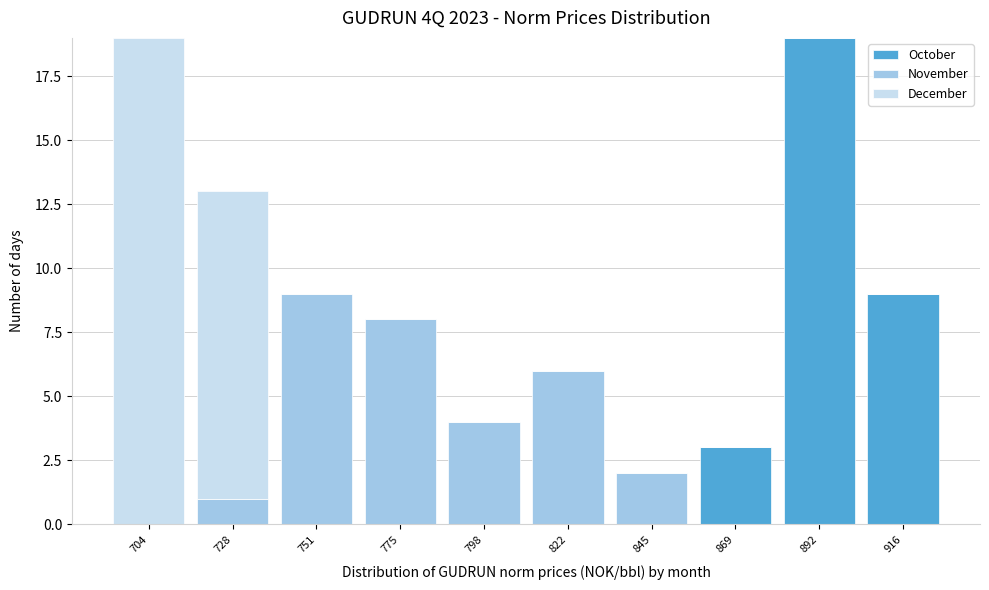

Reading left to right, transcribe the values for October.

704=0	728=0	751=0	775=0	798=0	822=0	845=0	869=3	892=19	916=9